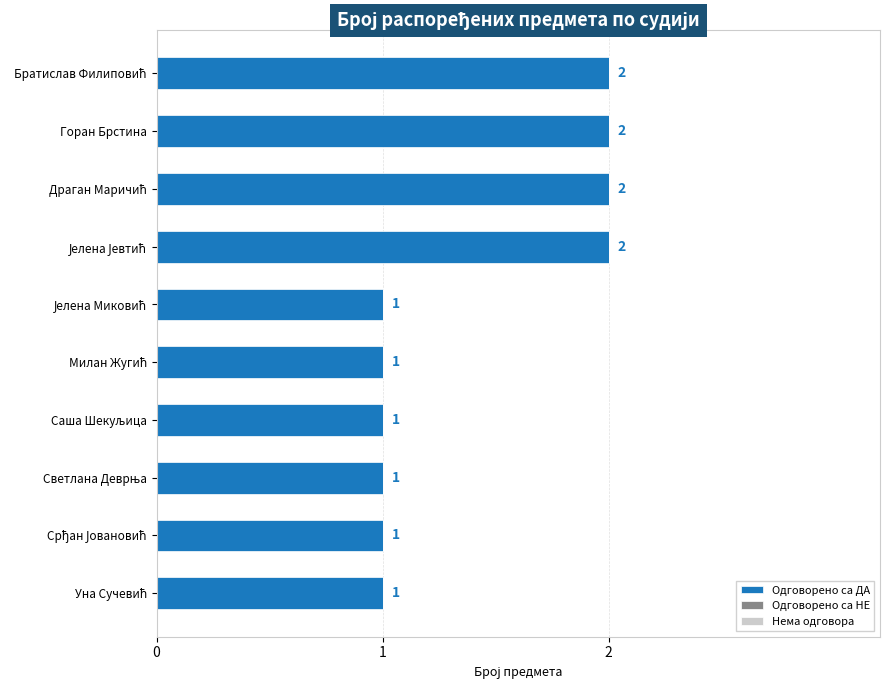

Reading bottom to top, transcribe all the data shown in this chart.

1	1	1	1	1	1	2	2	2	2